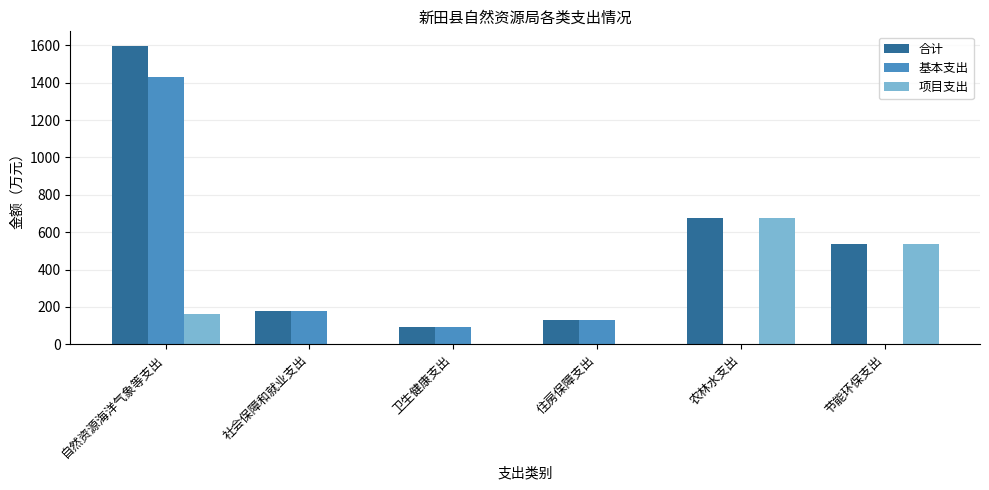

What is the approximate value of 基本支出 at 住房保障支出?

128.8